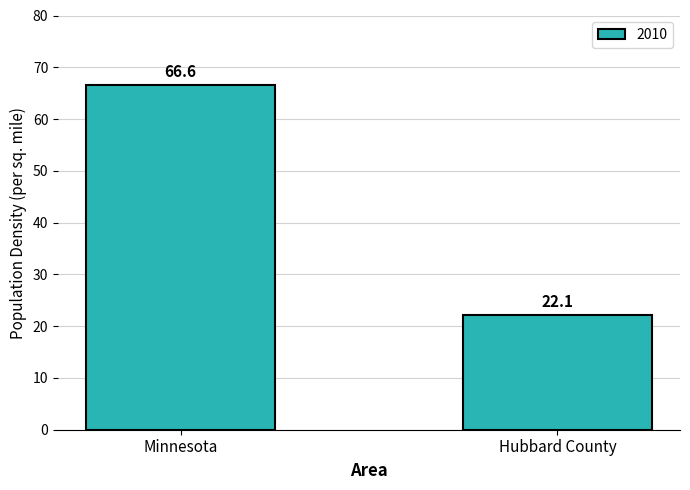

Are the bars horizontal?

No